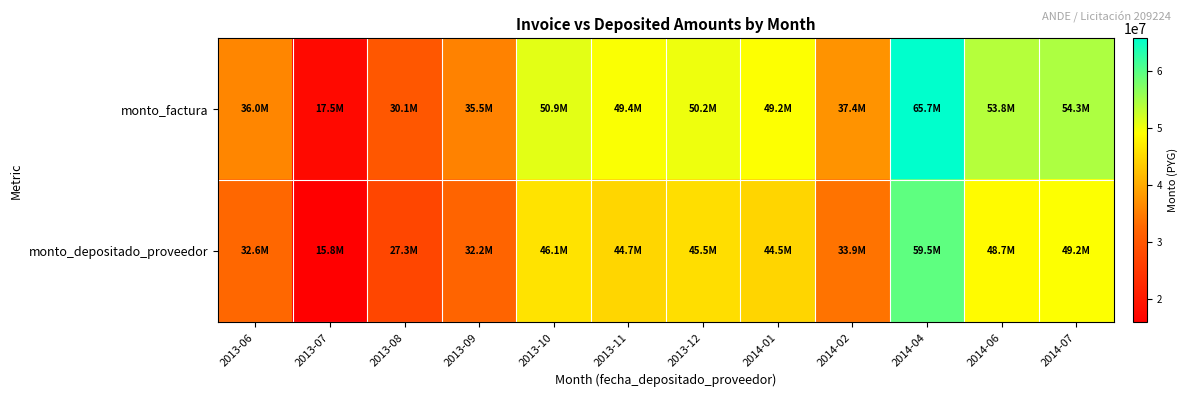

Reading left to right, what are all the values shown in this chart?

monto_factura: 2013-06=35991795	2013-07=17495778	2013-08=30115173	2013-09=35524996	2013-10=50891242	2013-11=49359679	2013-12=50208869	2014-01=49154947	2014-02=37442741	2014-04=65695573	2014-06=53818020	2014-07=54315802
monto_depositado_proveedor: 2013-06=32591552	2013-07=15842903	2013-08=27270109	2013-09=32168852	2013-10=46083408	2013-11=44696535	2013-12=45465500	2014-01=44511146	2014-02=33905423	2014-04=59489133	2014-06=48733685	2014-07=49184440